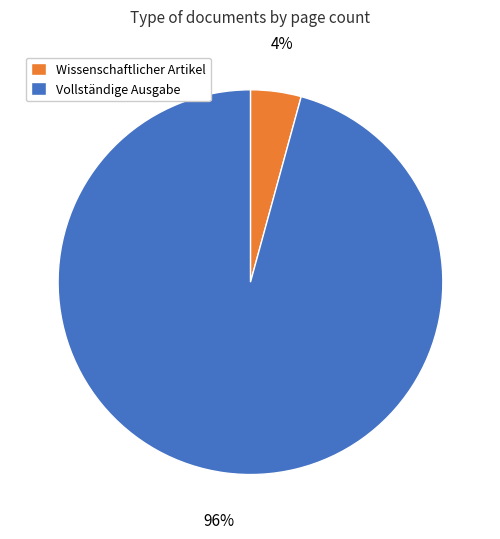

Is there a majority slice in this chart?

Yes